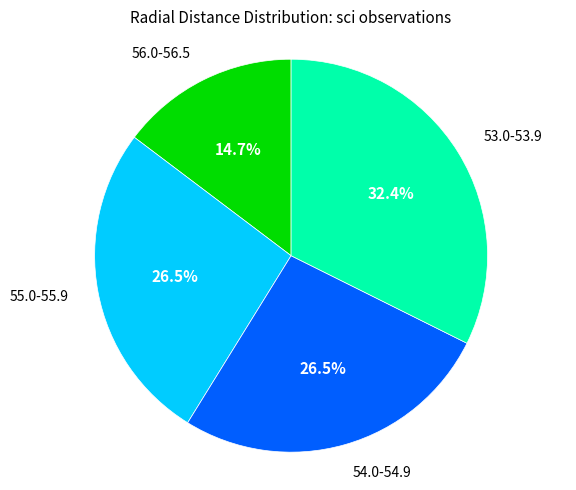

What portion of the pie excludes 53.0-53.9?

67.6%